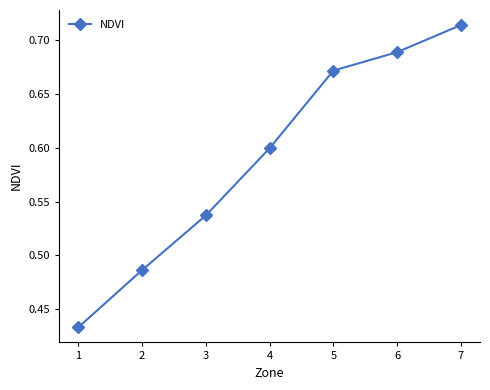

True or false: the data shows 0.4 at 6.

False